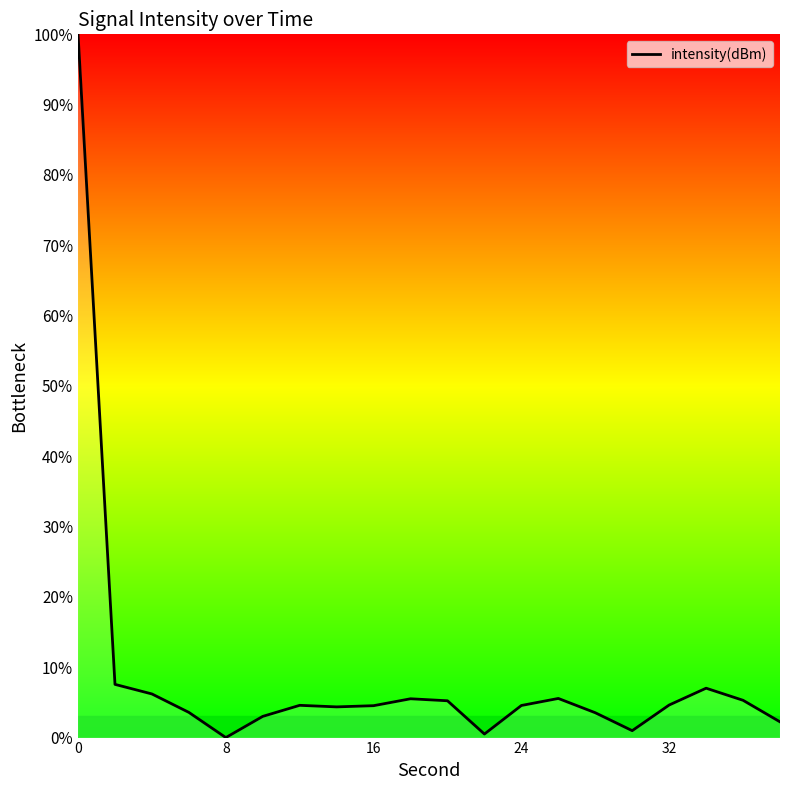

The value at 24 is 4.6. True or false?

True